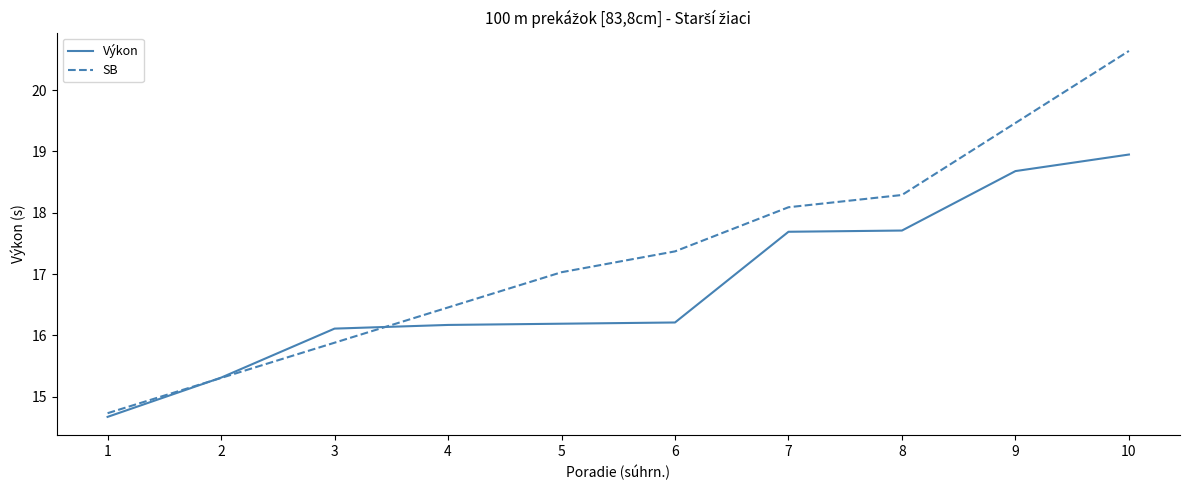

At which label does Výkon first exceed 16?

3